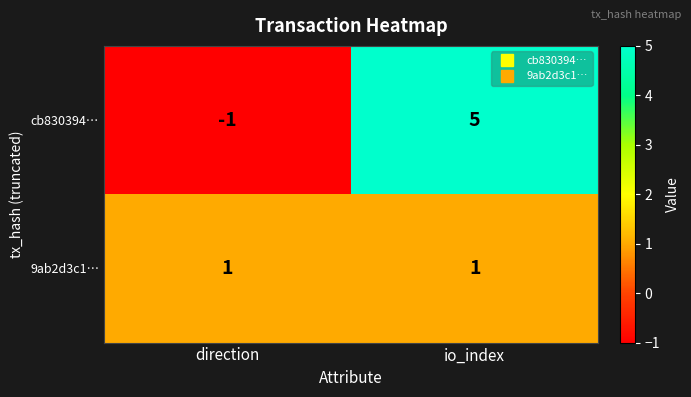

Rank the series by their average value, from lowest to highest.

9ab2d3c1…, cb830394…